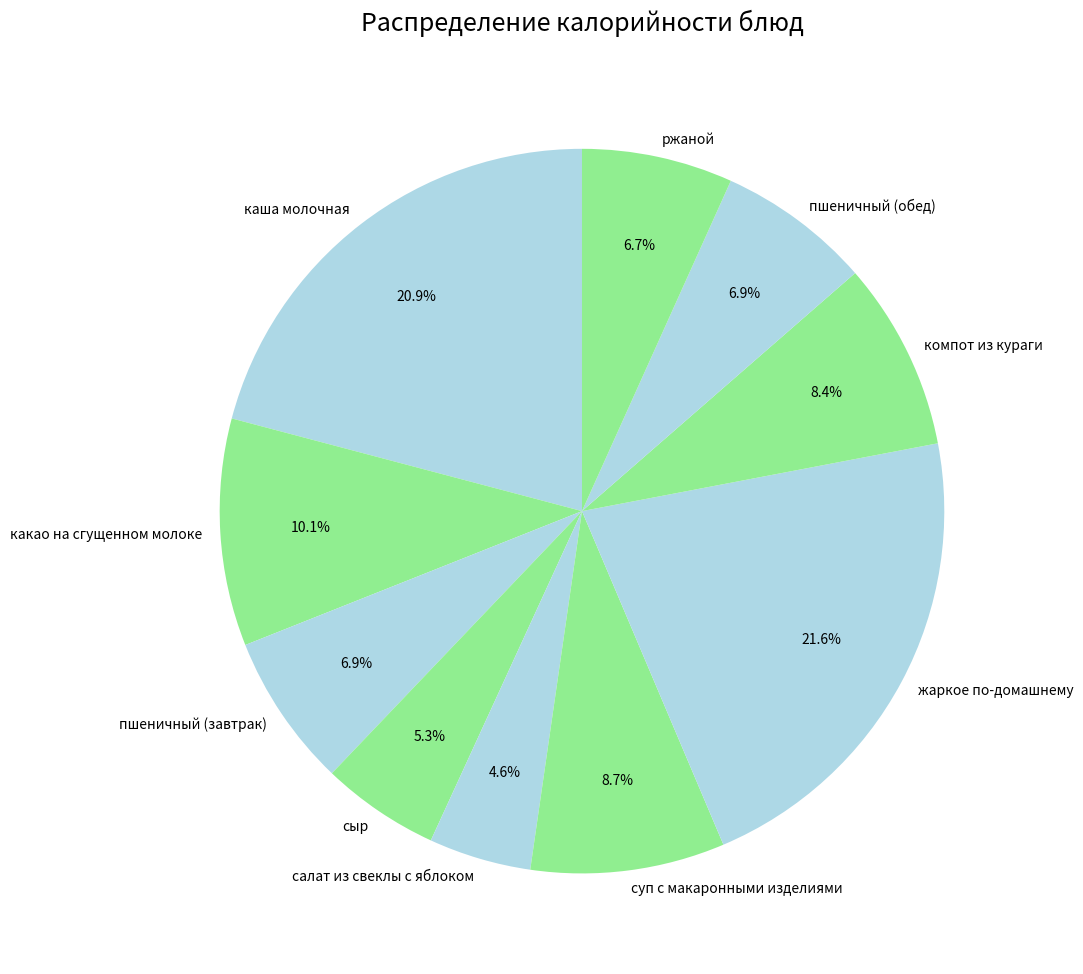

Is it true that какао на сгущенном молоке is 21% of the pie?

False